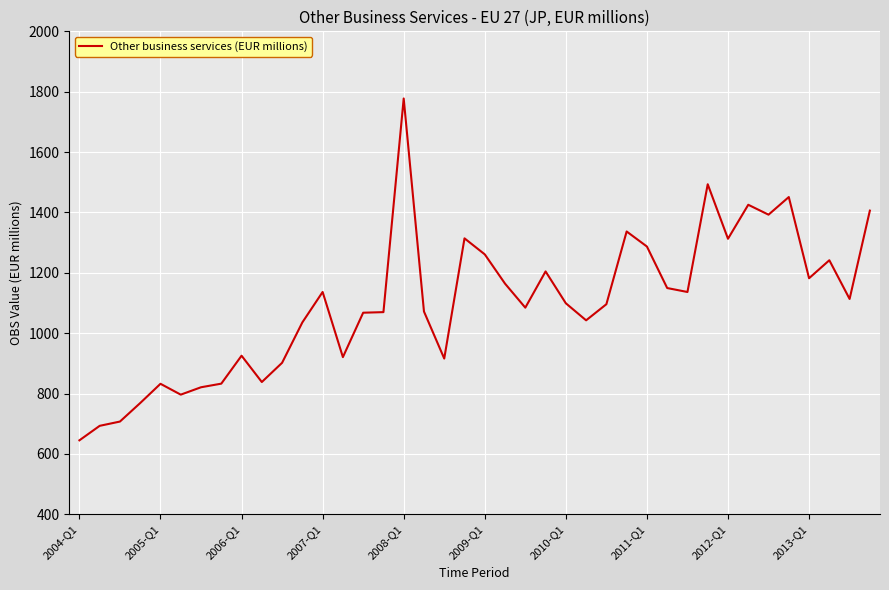

What is the minimum value shown in the chart?

645.2